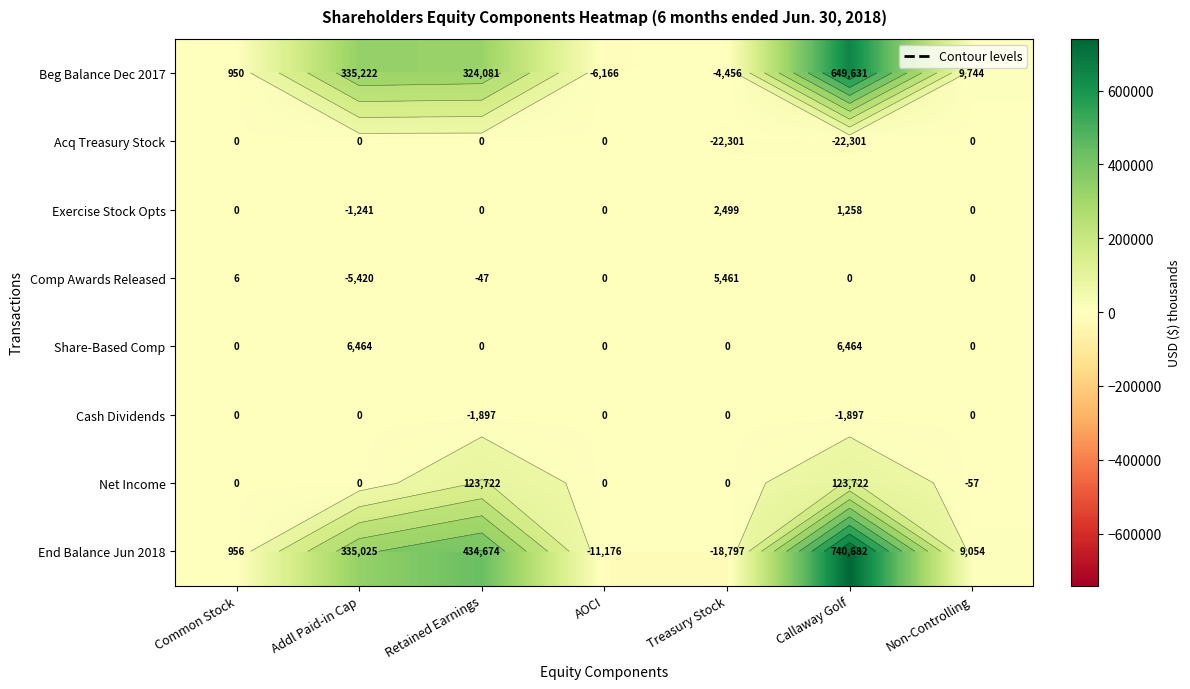

Which category has the lowest value in the Cash Dividends series?

Retained Earnings